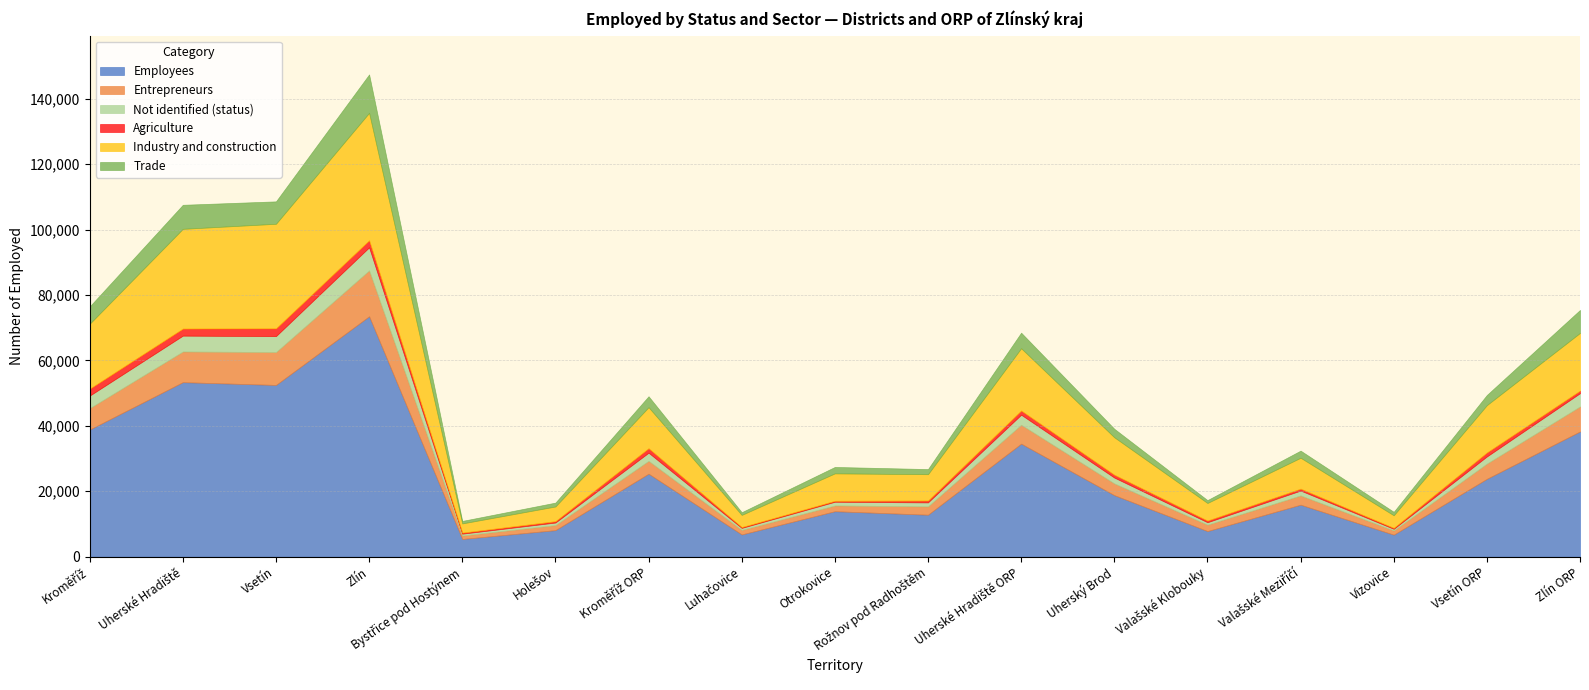

How many series are shown in this chart?

6